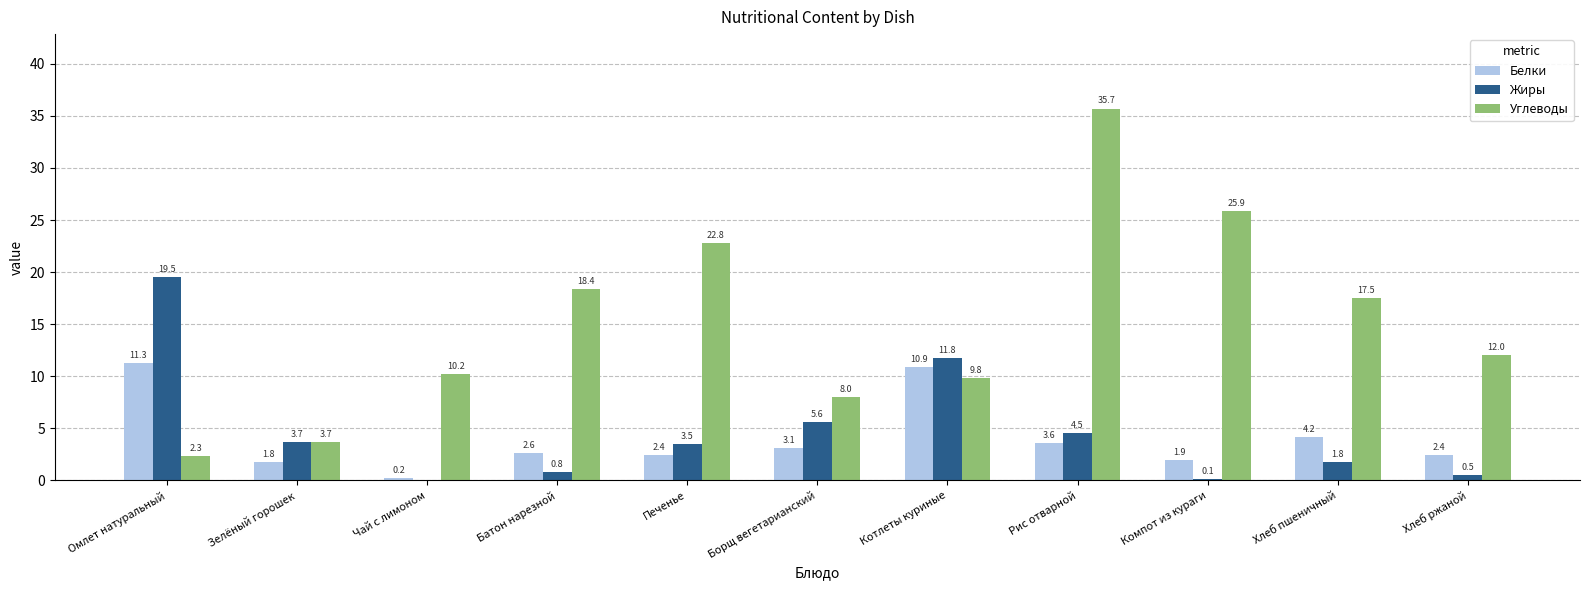

How many groups of bars are there?

11